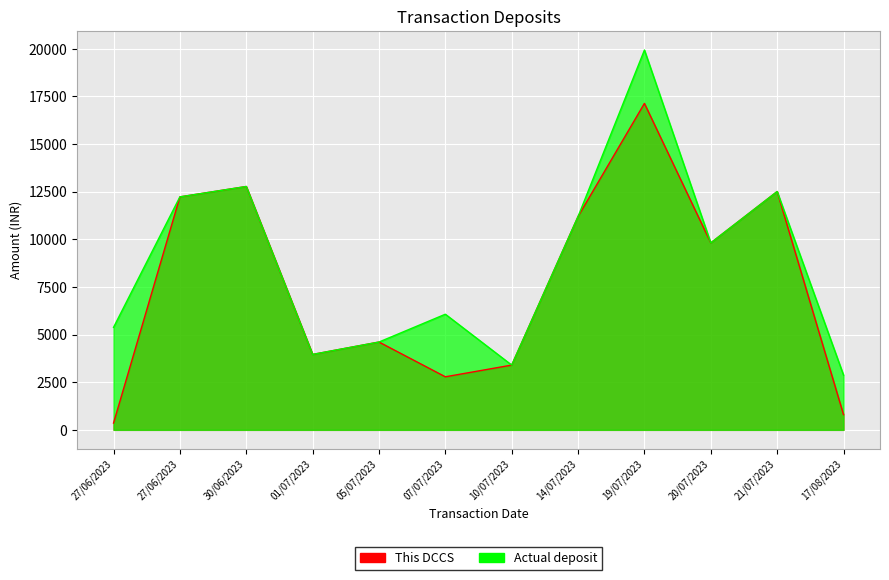

What is the sum of all Actual deposit values?

104762